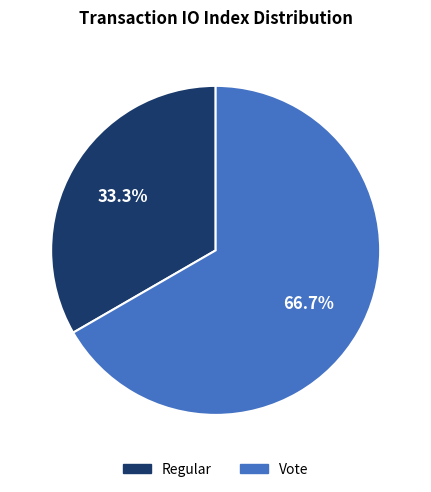

Is there a majority slice in this chart?

Yes